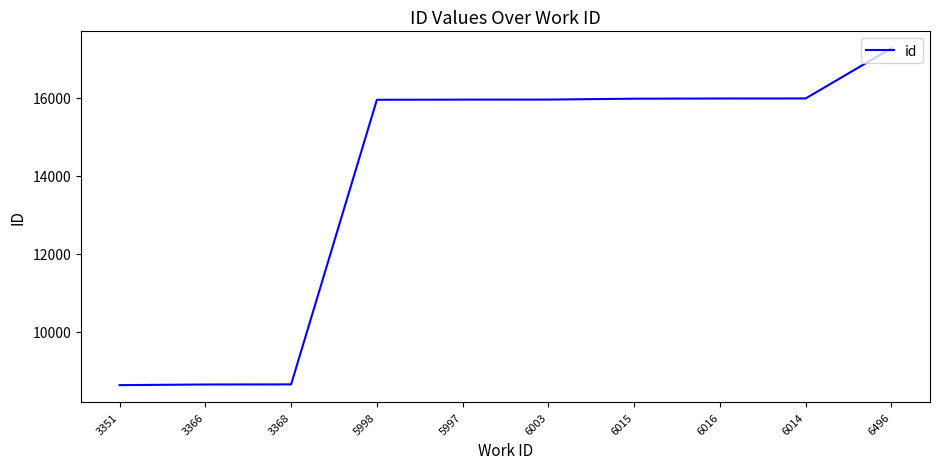

What position from the left is 3368?

3